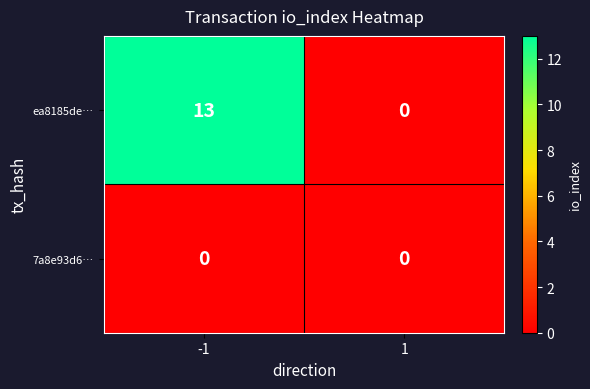

How many series are shown in this chart?

2